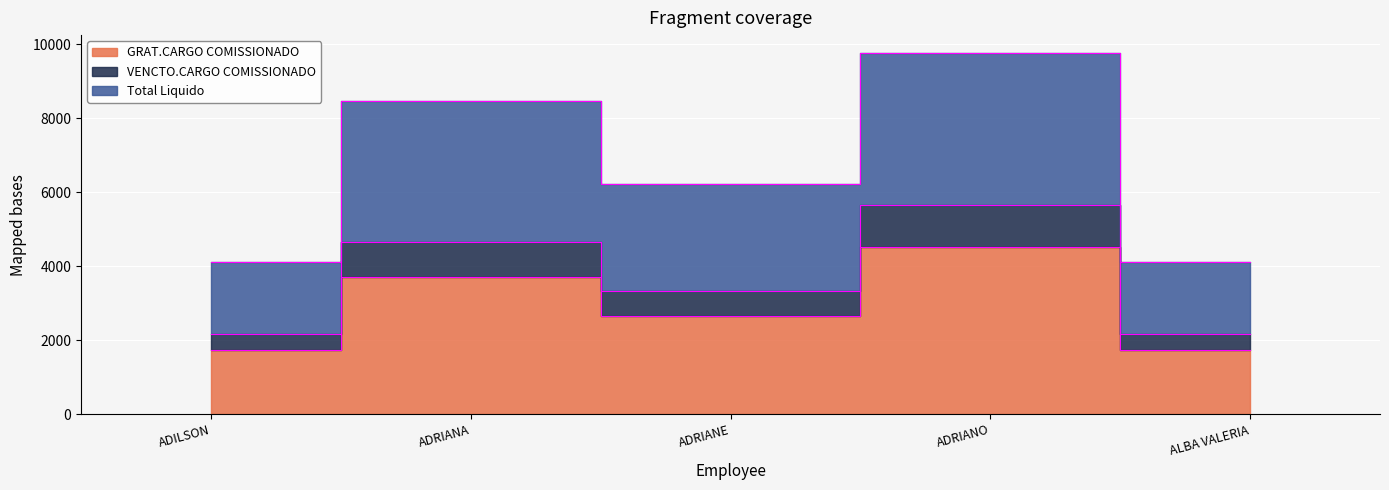

Reading left to right, list all the values displayed in this chart.

GRAT.CARGO COMISSIONADO: 1727.5	3720.9	2657.8	4518.2	1727.5
VENCTO.CARGO COMISSIONADO: 2159.4	4651.1	3322.2	5647.8	2159.4
Total Liquido: 4127.3	8473.2	6235.9	9760.7	4119.0